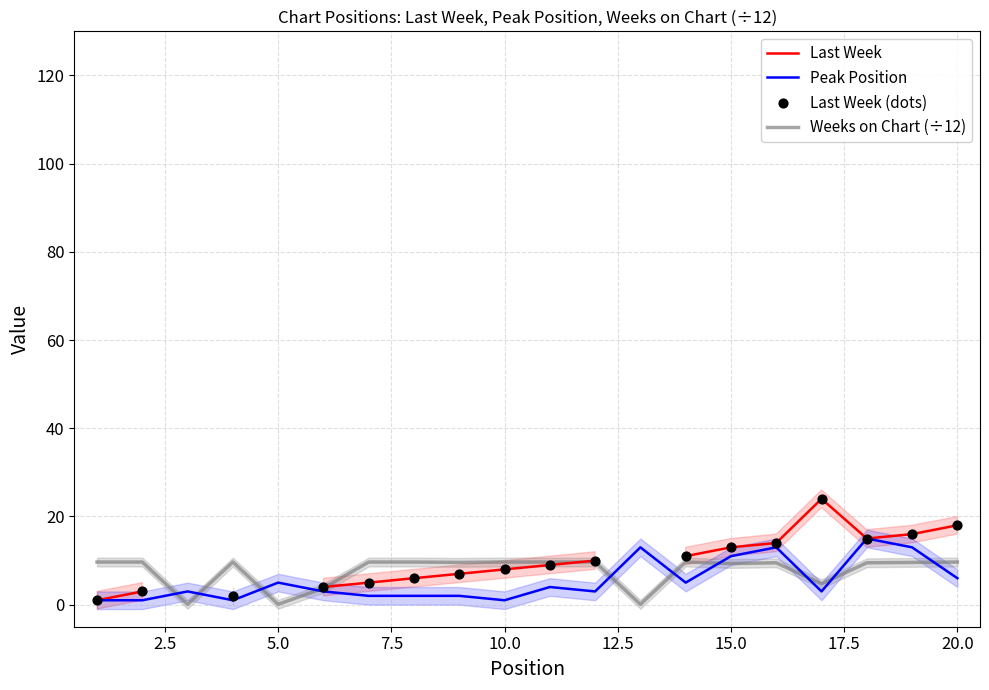

Which series contains the lowest Y value?

Weeks on Chart (÷12)